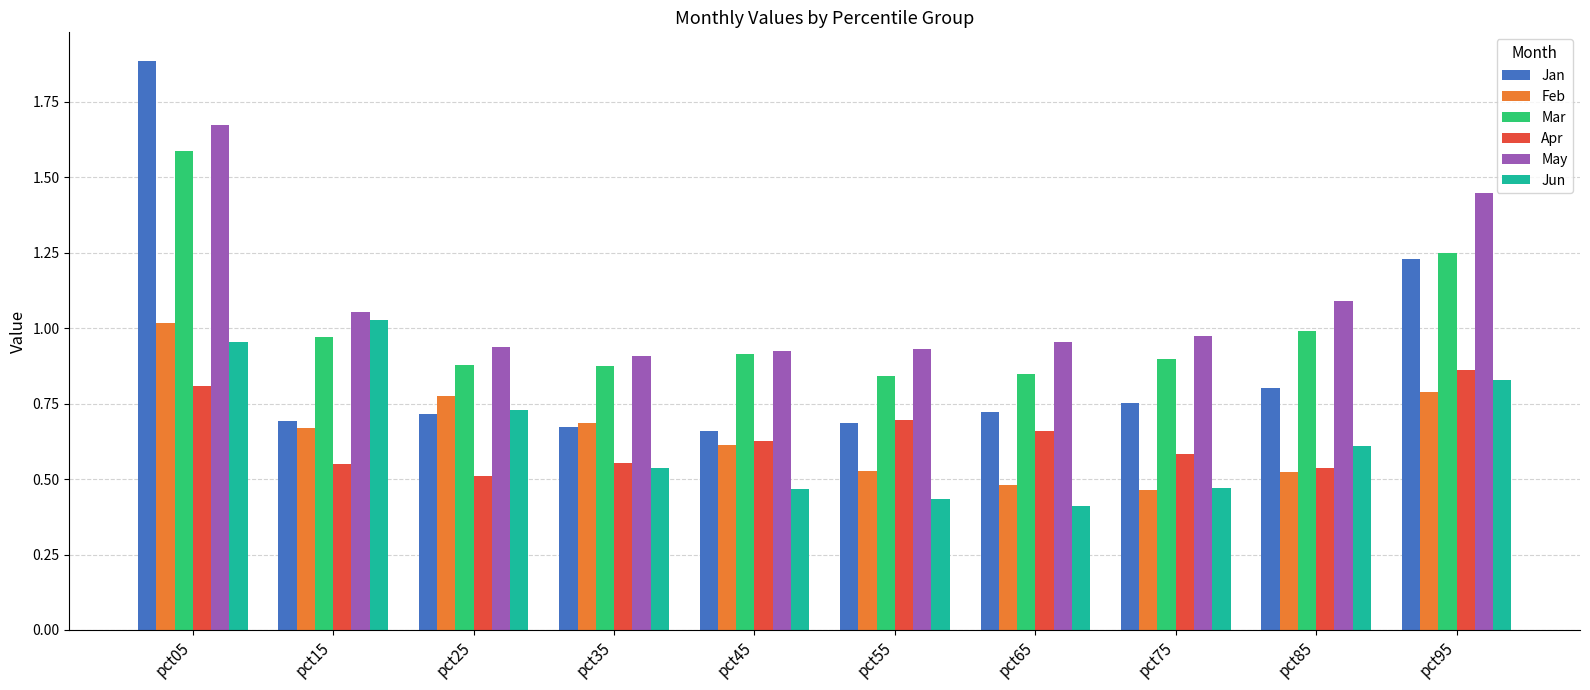

What is the greatest value displayed?

1.9